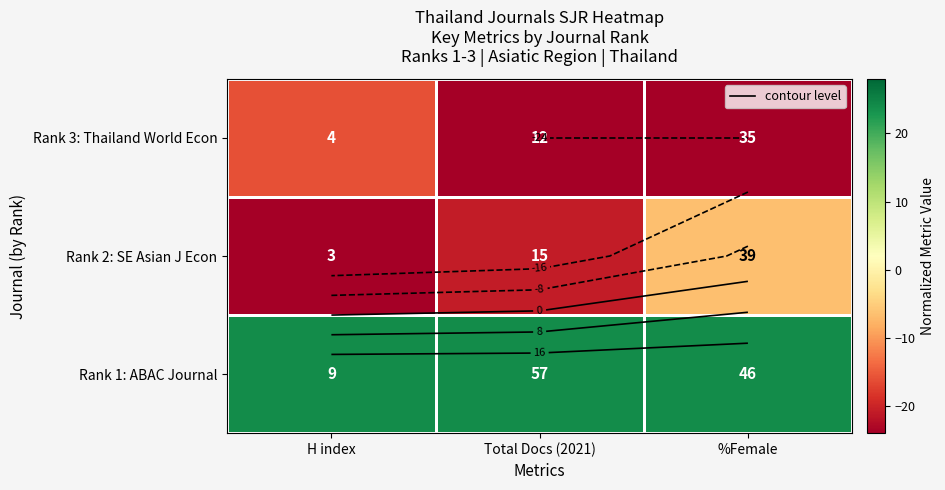

Count the Rank 3: Thailand World Econ values in the range -24 to -16.

3